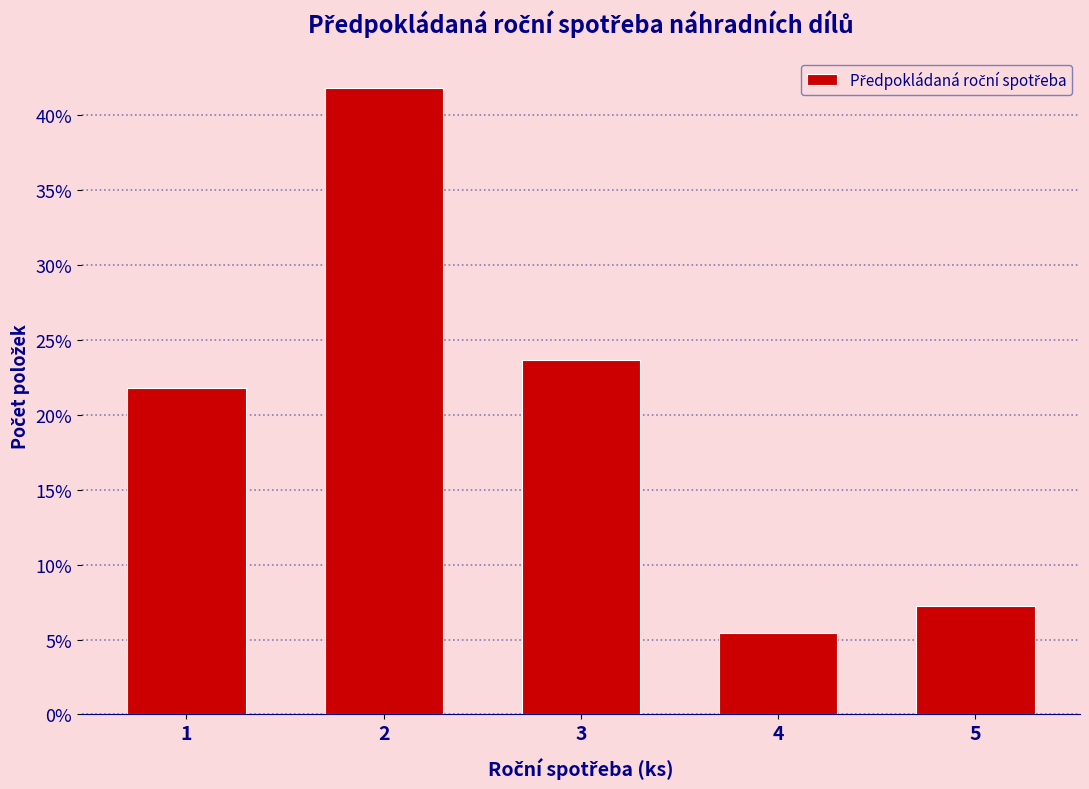

Which range on the x-axis has the tallest bar?

1.5 to 2.5